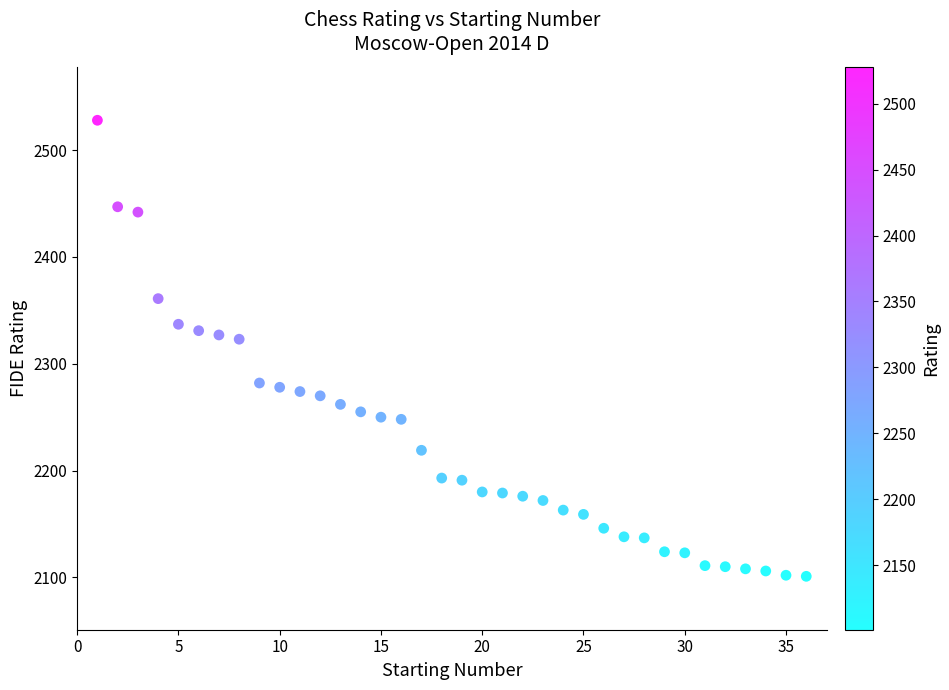

What is the range of X values (max minus min)?

35